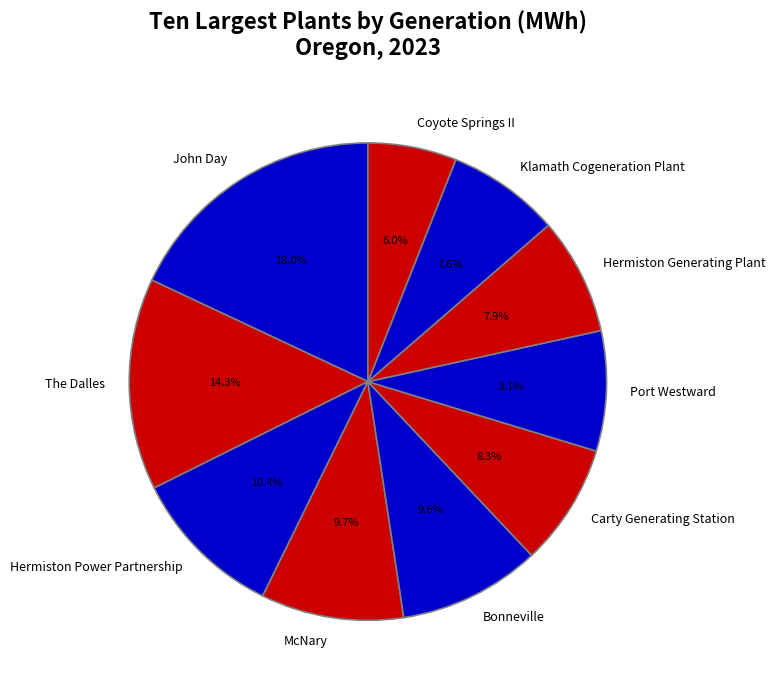

Count the number of slices in the pie.

10